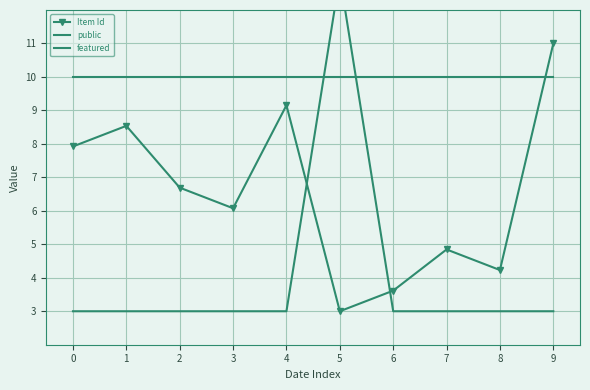

How many lines are shown in the chart?

3